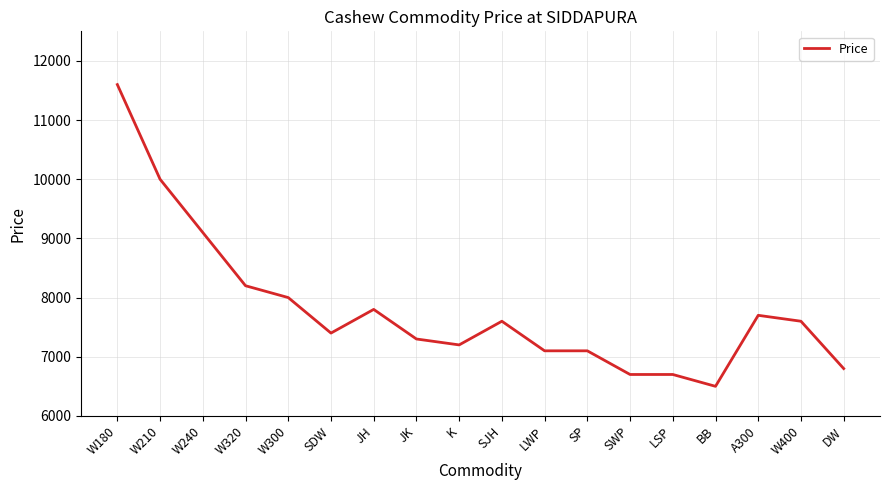

Reading left to right, list all the values displayed in this chart.

11600	10000	9100	8200	8000	7400	7800	7300	7200	7600	7100	7100	6700	6700	6500	7700	7600	6800